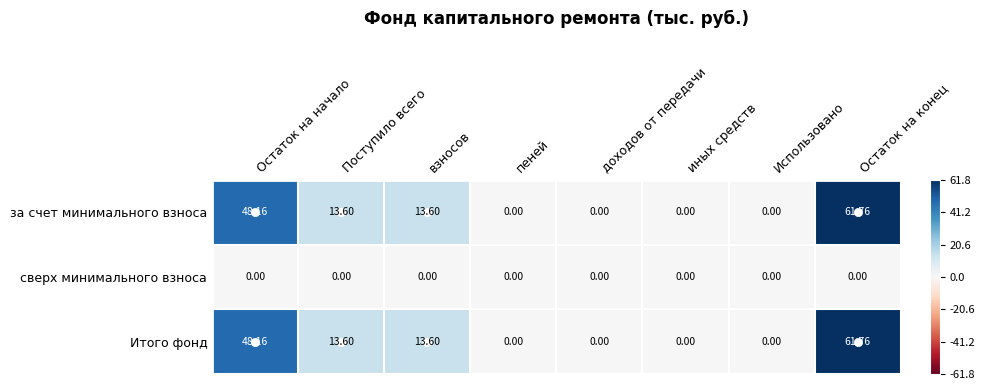

Where does the за счет минимального взноса series first go above 13?

Остаток на начало